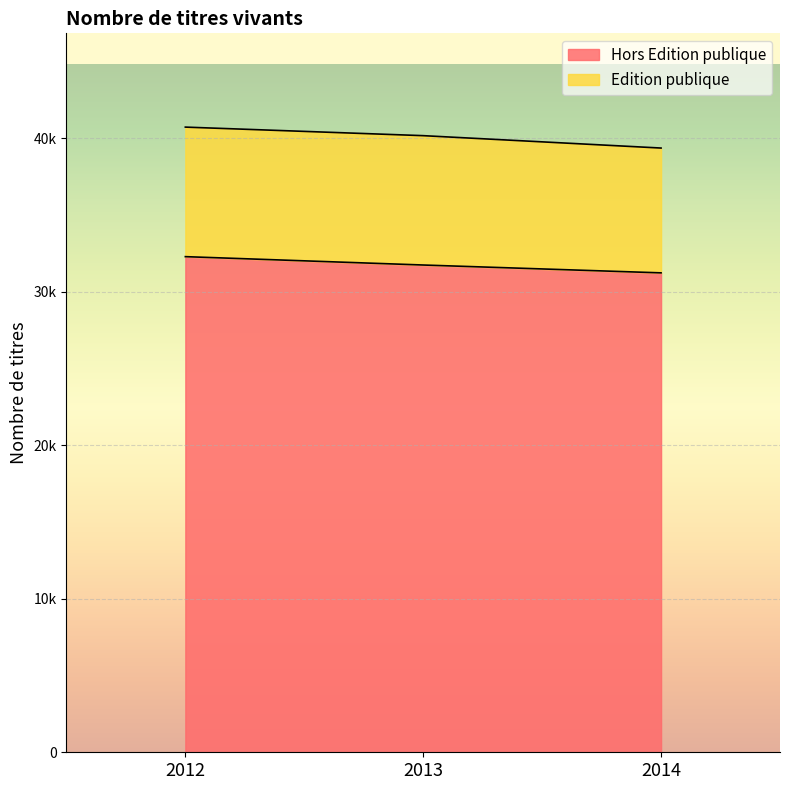

Reading left to right, transcribe all the data shown in this chart.

2012=32281	2013=31736	2014=31225